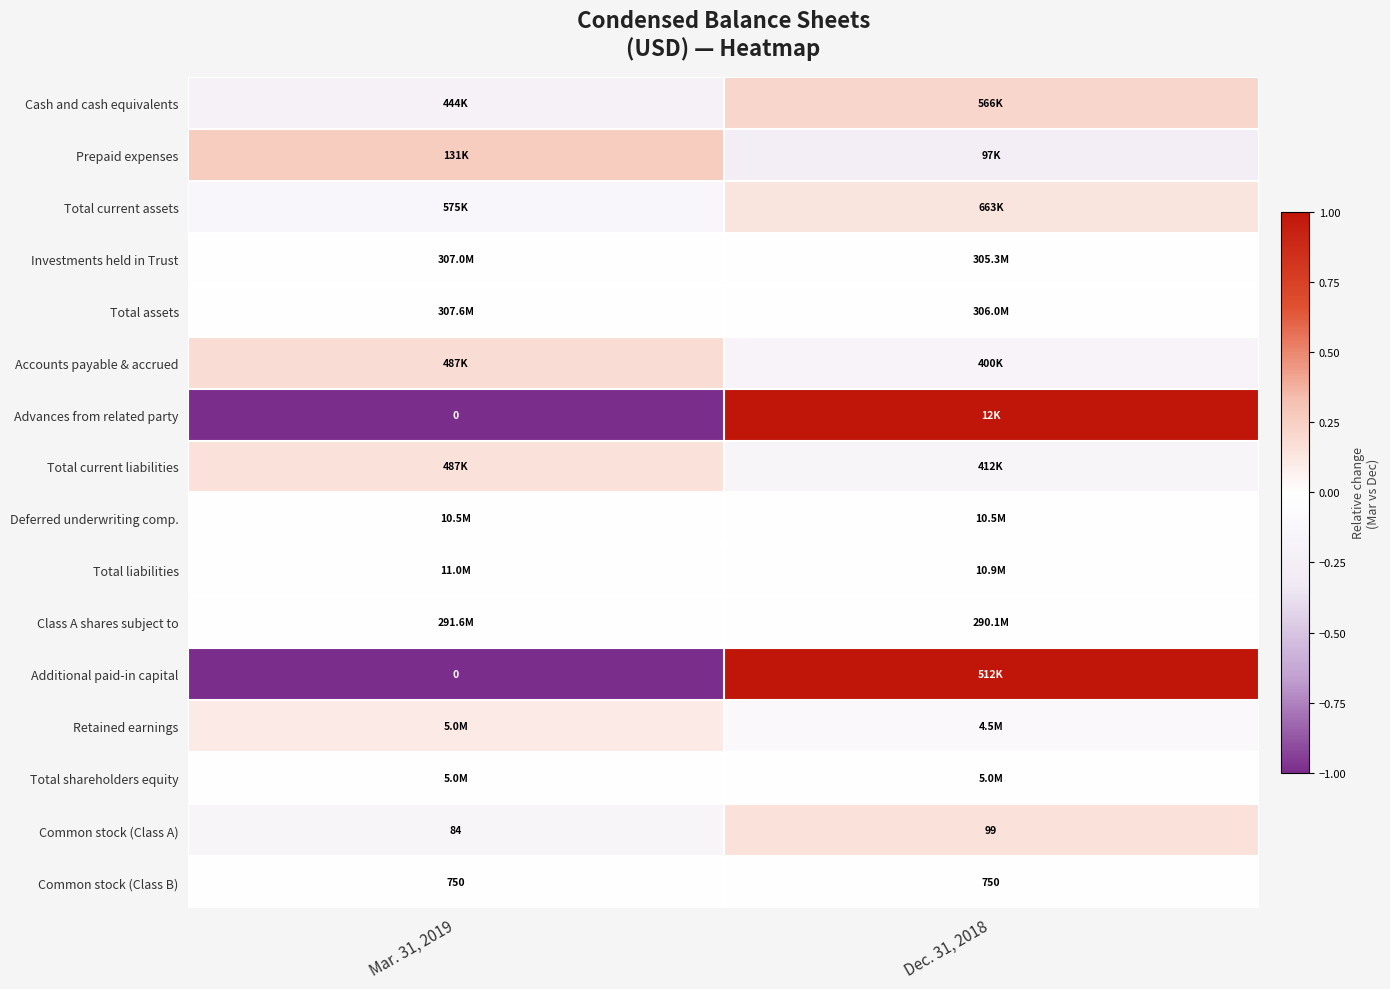

Is it true that Total current assets equals -0.1 at Mar. 31, 2019?

False